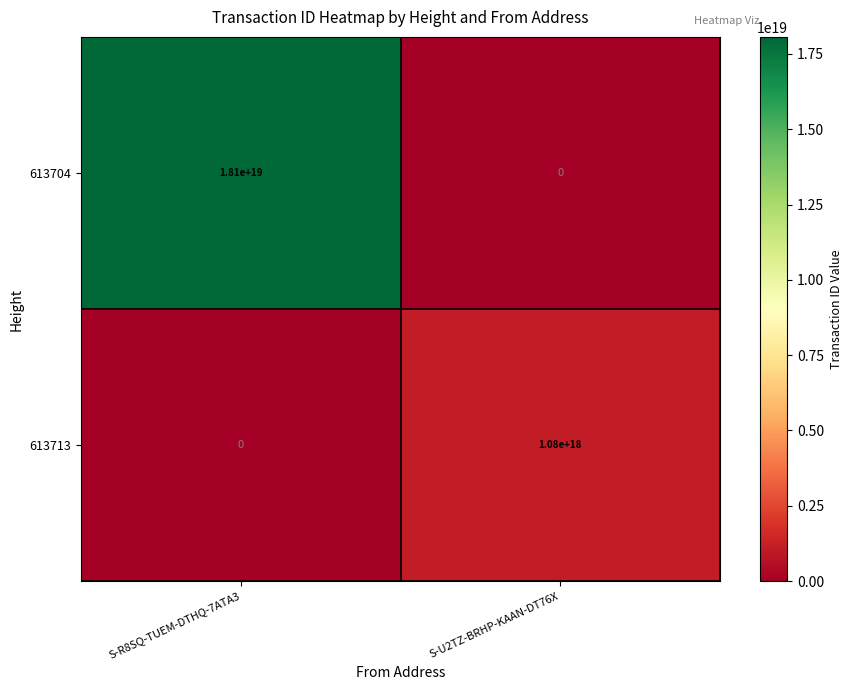

How many distinct data groups are displayed?

2